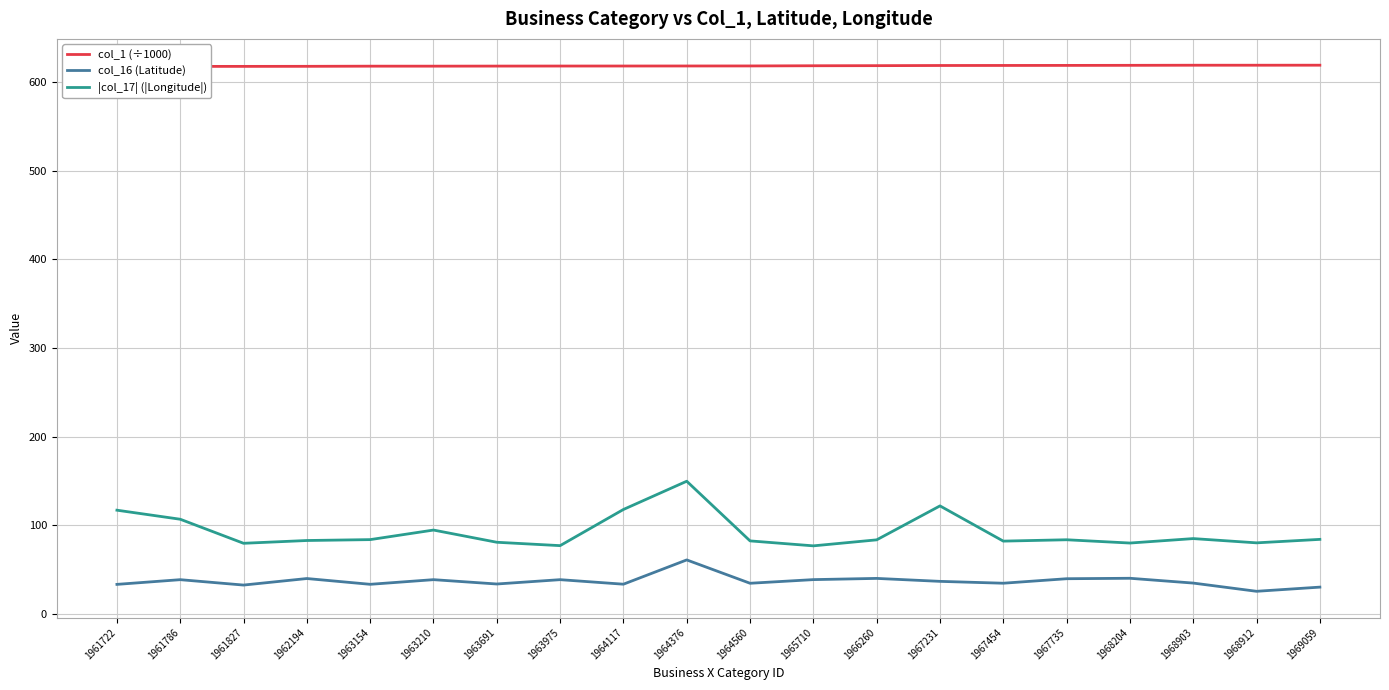

True or false: col_1 (÷1000) and col_16 (Latitude) cross at least once.

False